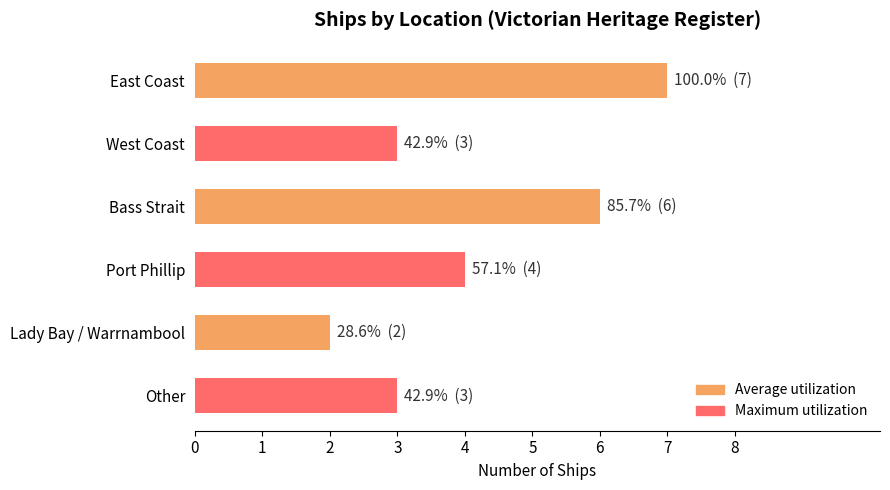

Is it true that the value at East Coast is 11?

False